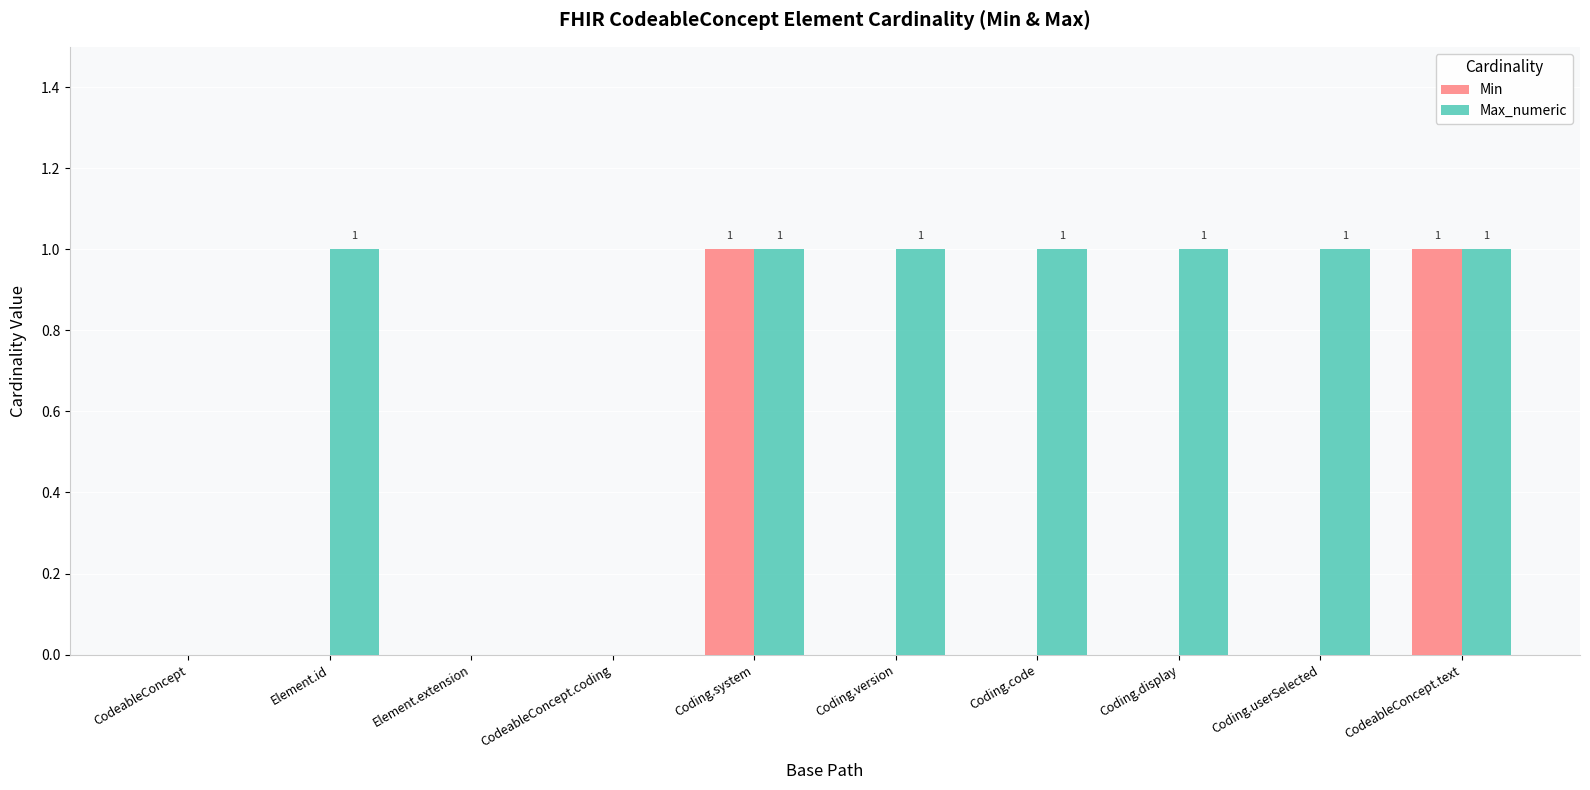

Which series has the largest total across all categories?

Max_numeric